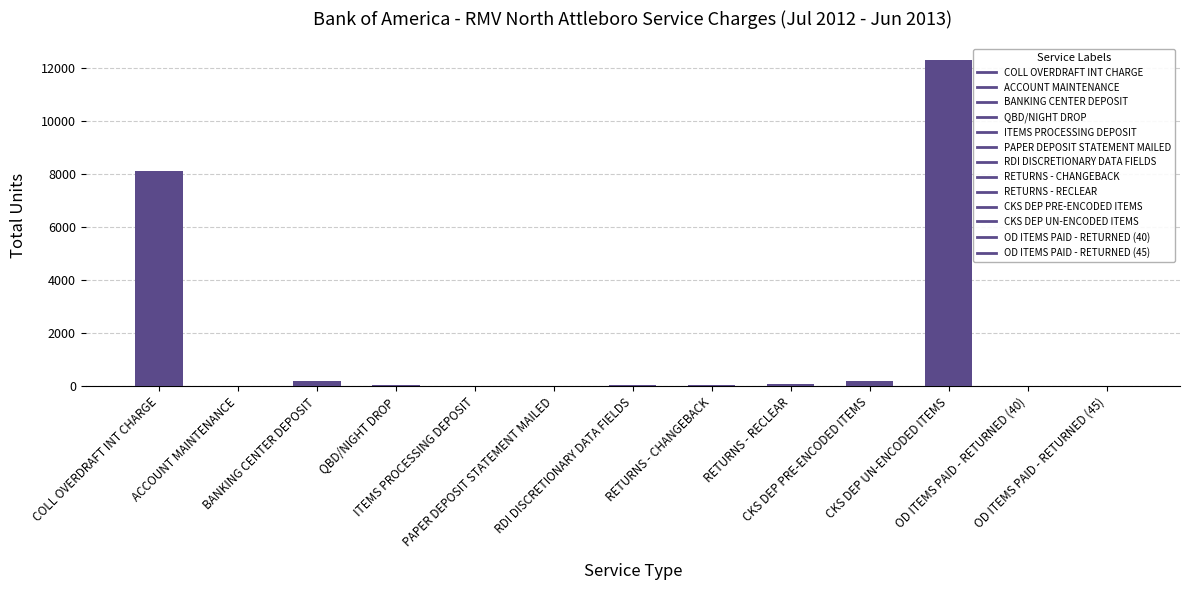

Does the chart contain stacked bars?

No